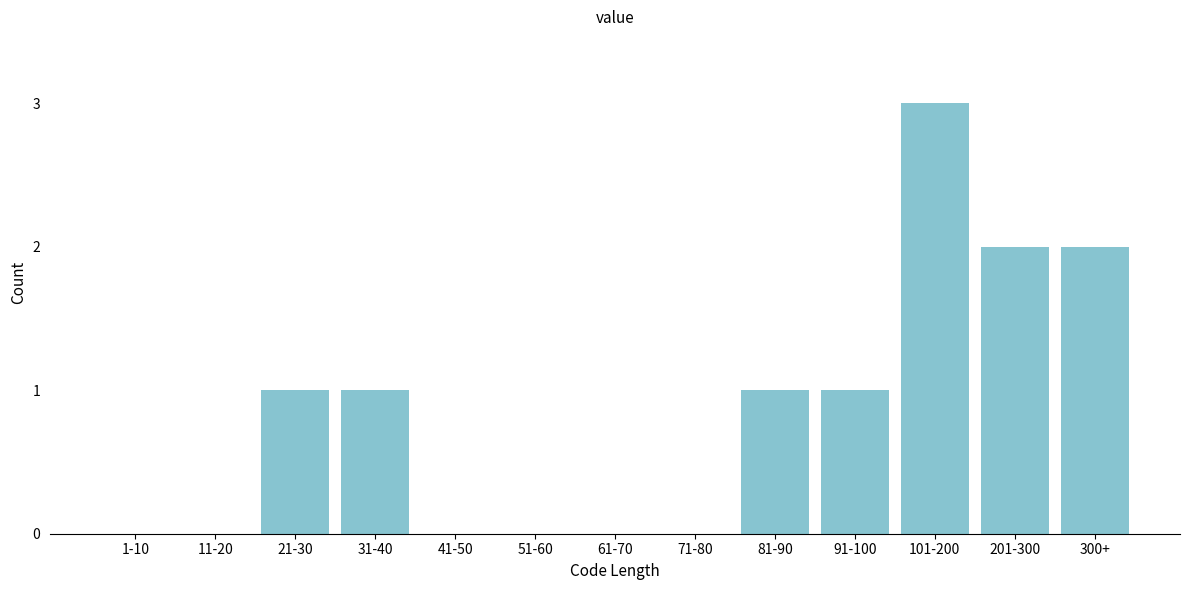

Reading left to right, transcribe all the data shown in this chart.

1-10=0	11-20=0	21-30=1	31-40=1	41-50=0	51-60=0	61-70=0	71-80=0	81-90=1	91-100=1	101-200=3	201-300=2	300+=2